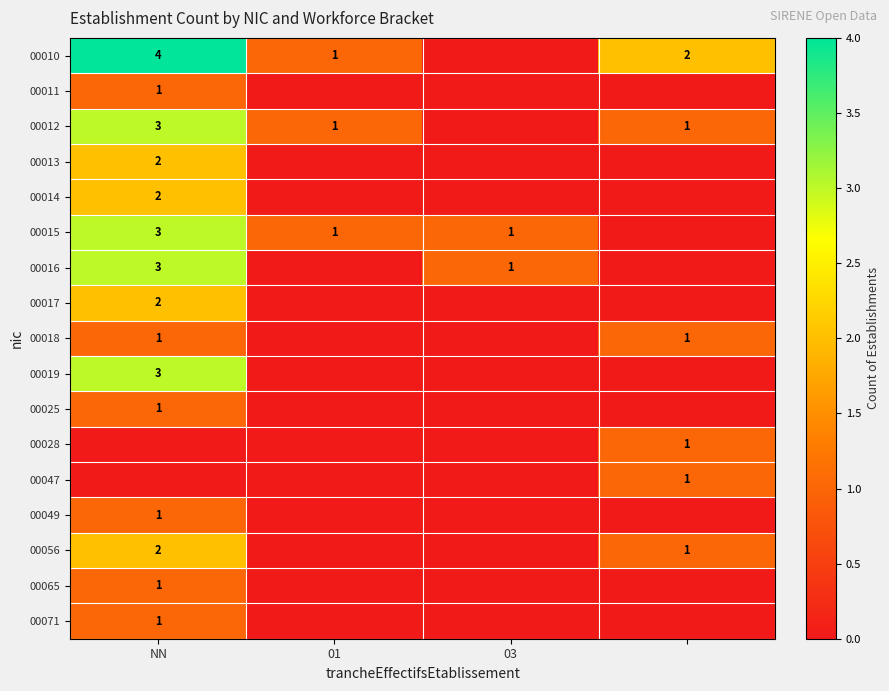

What is the difference between the highest and lowest values at 3?

2